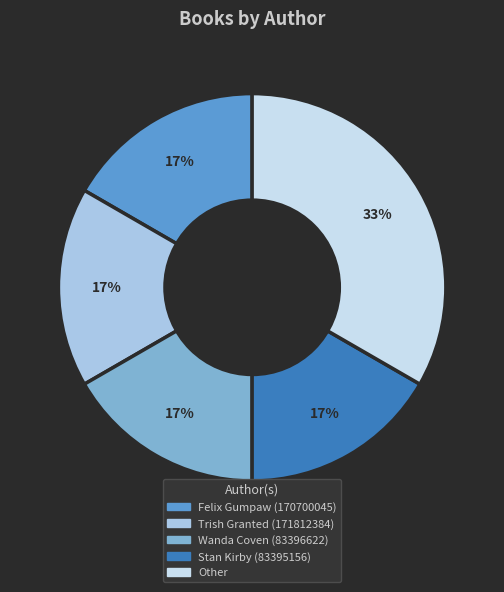

Is it true that Other is 33% of the pie?

True